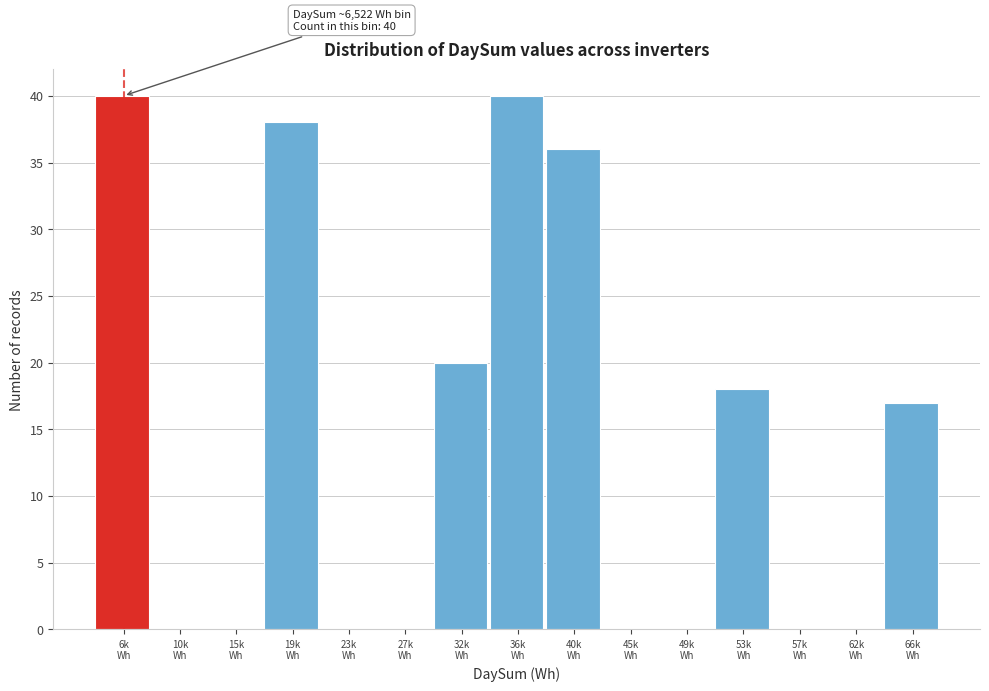

What is the greatest value displayed?

40